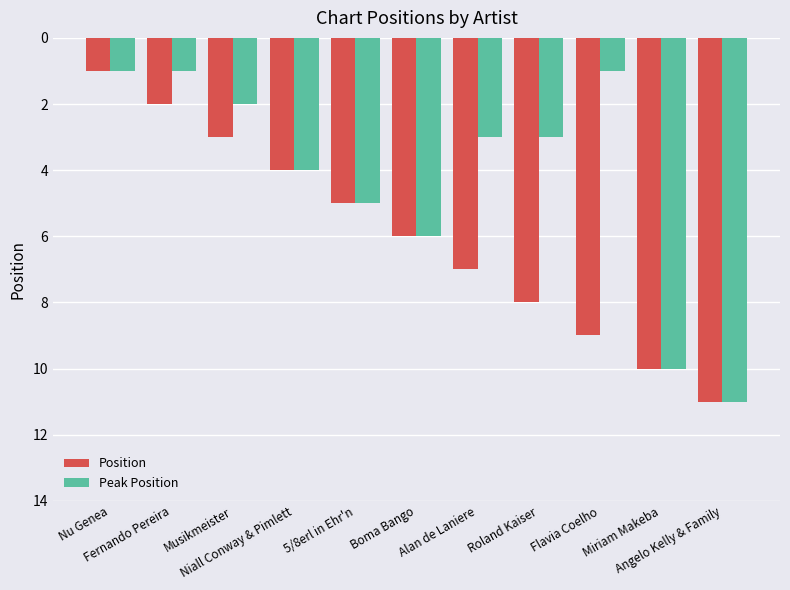

Reading left to right, list all the values displayed in this chart.

Position: 1	2	3	4	5	6	7	8	9	10	11
Peak Position: 1	1	2	4	5	6	3	3	1	10	11